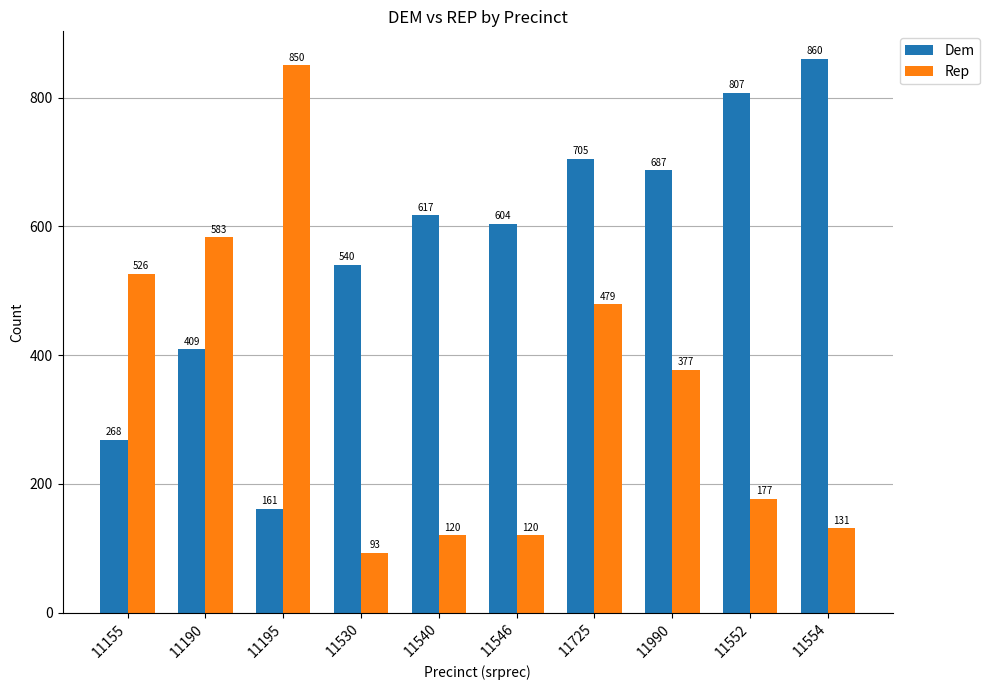

At which label does Rep first exceed 377?

11155